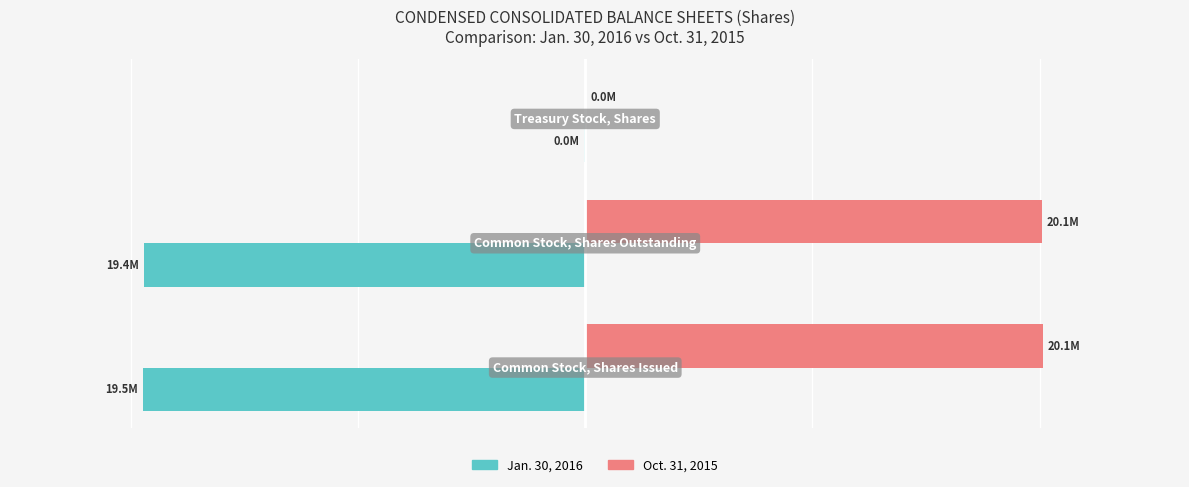

What are all the series names shown in the legend?

Jan. 30, 2016, Oct. 31, 2015